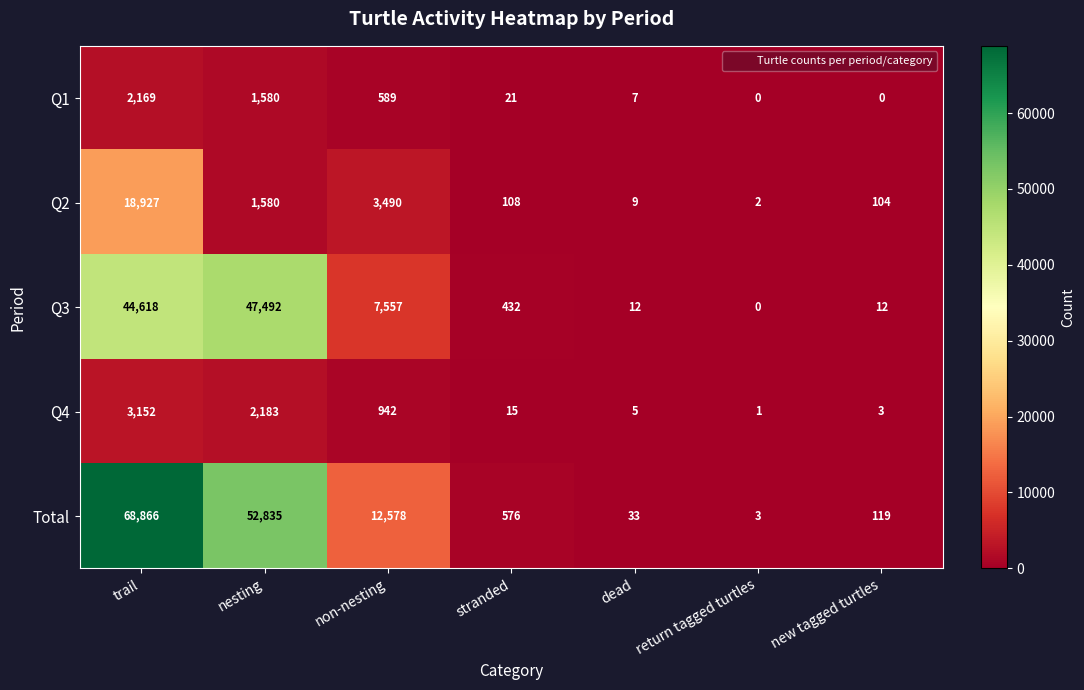

Count the number of categories in the chart.

7